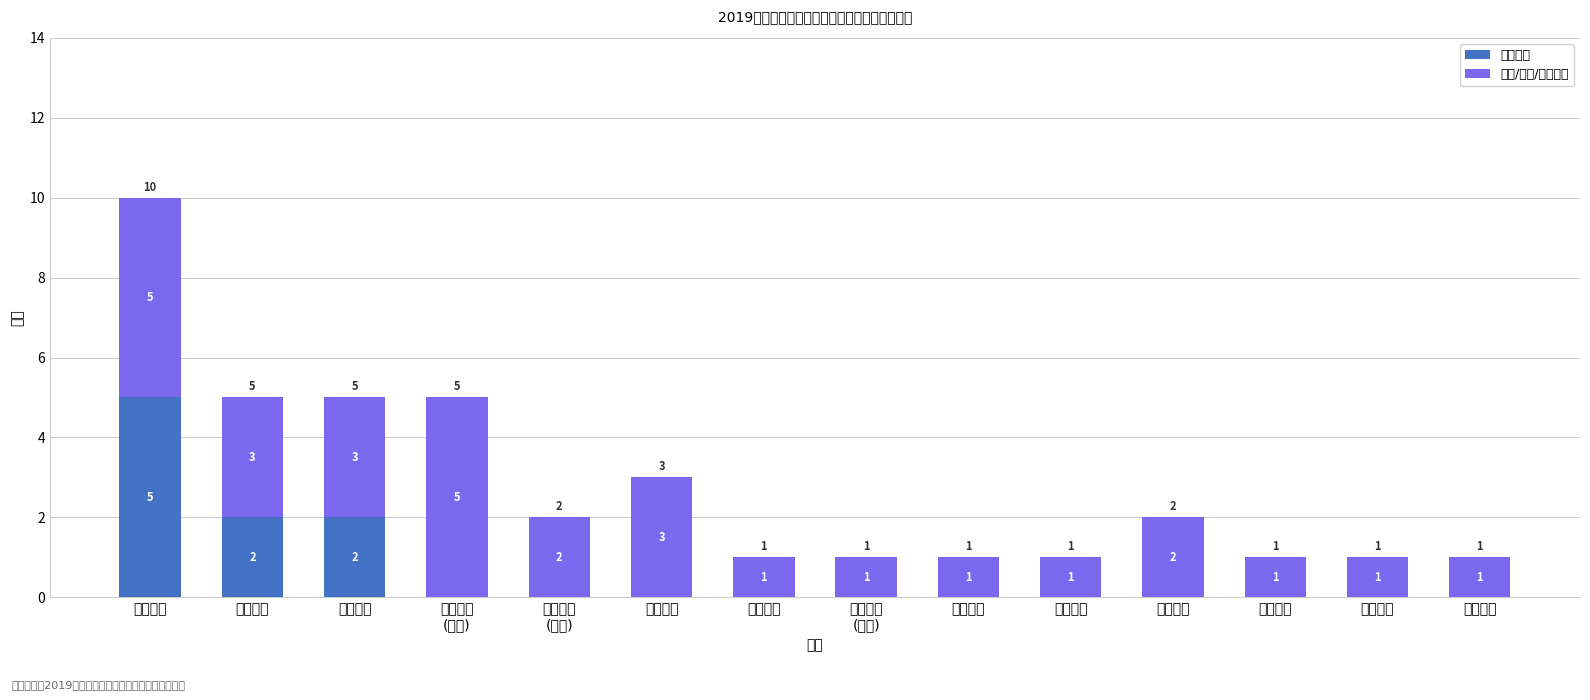

What is the maximum value for 语文教师?

5